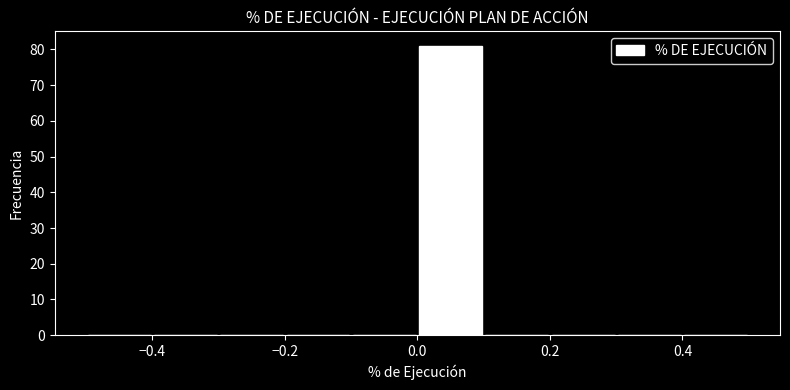

Reading left to right, list every bar in this chart as the range it spans on the x-axis followed by its height. The values are not printed on the chart, so give them approximately, as read against the axis.

-0.5 to -0.4: 0
-0.4 to -0.3: 0
-0.3 to -0.2: 0
-0.2 to -0.1: 0
-0.1 to 0.0: 0
0.0 to 0.1: 81
0.1 to 0.2: 0
0.2 to 0.3: 0
0.3 to 0.4: 0
0.4 to 0.5: 0